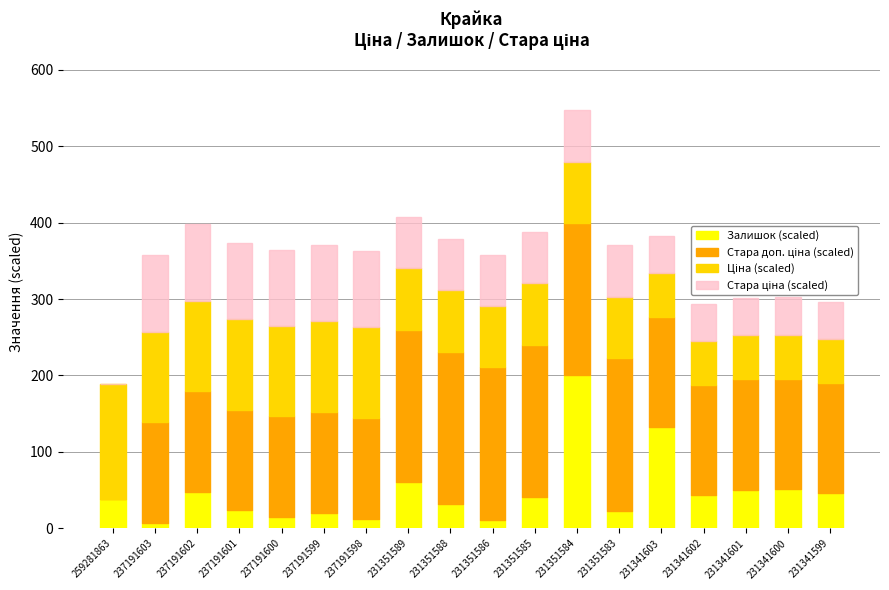

At which category is the sum across all series the highest?

231351584